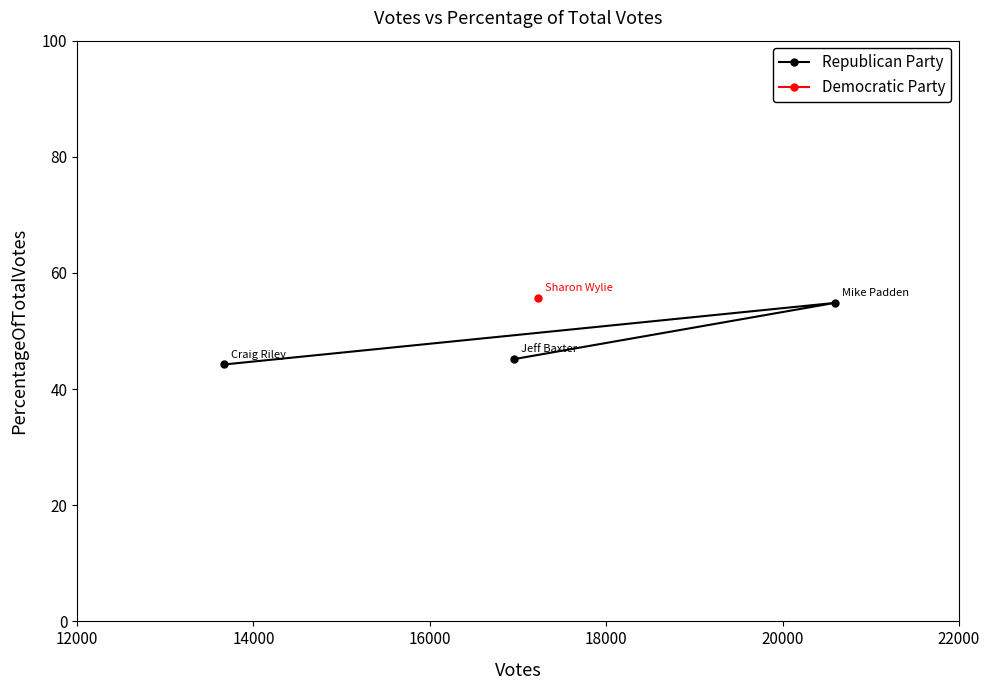

What is the difference between the maximum and minimum values?

10.6